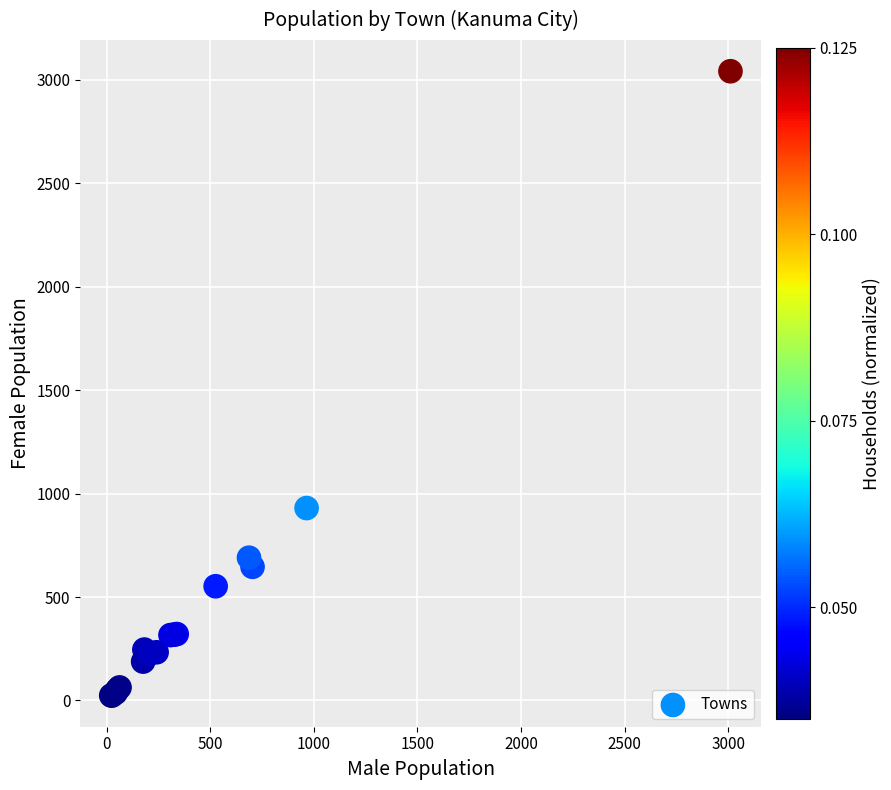

What Y value in the scatter plot is closest to 1532?

930